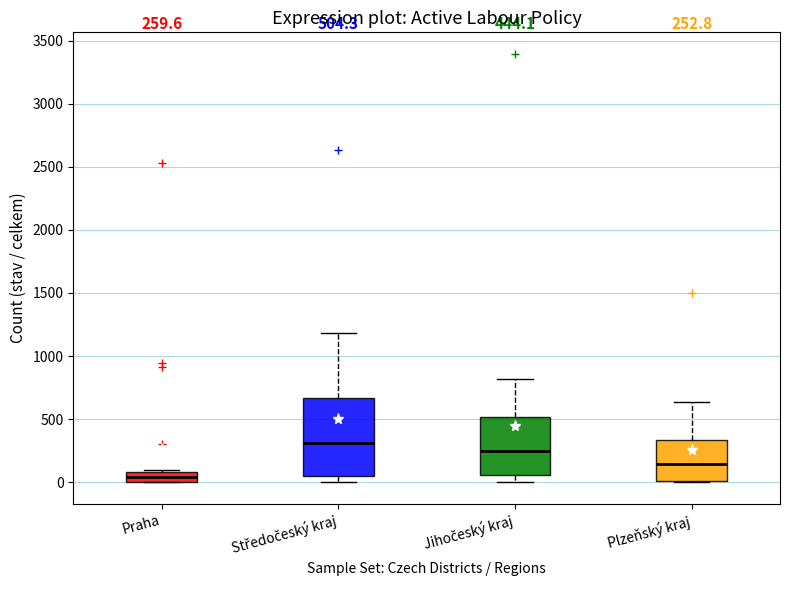

Which box has the highest median line?

Středočeský kraj